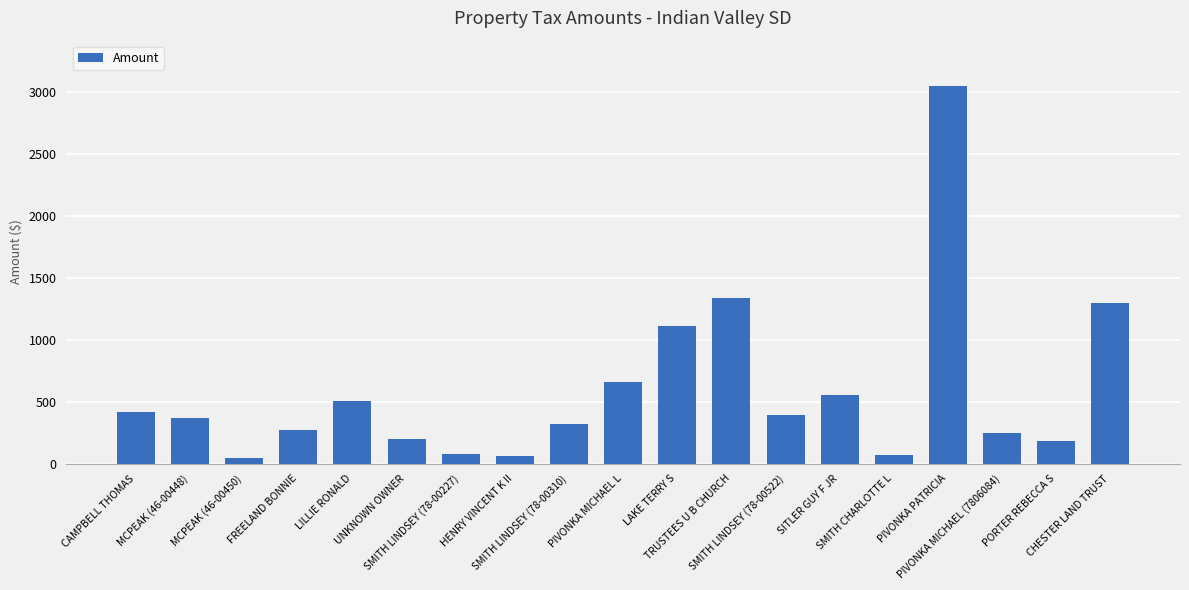

What is the label of the 17th bar from the right?

MCPEAK (46-00450)